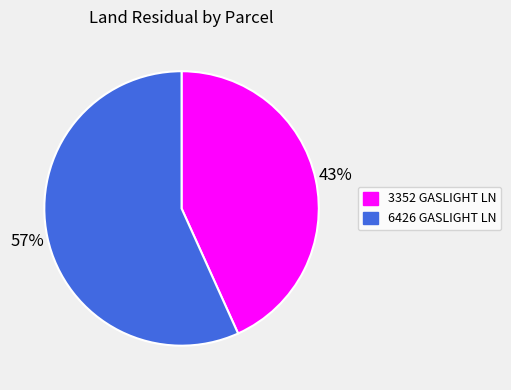

Is there a majority slice in this chart?

Yes